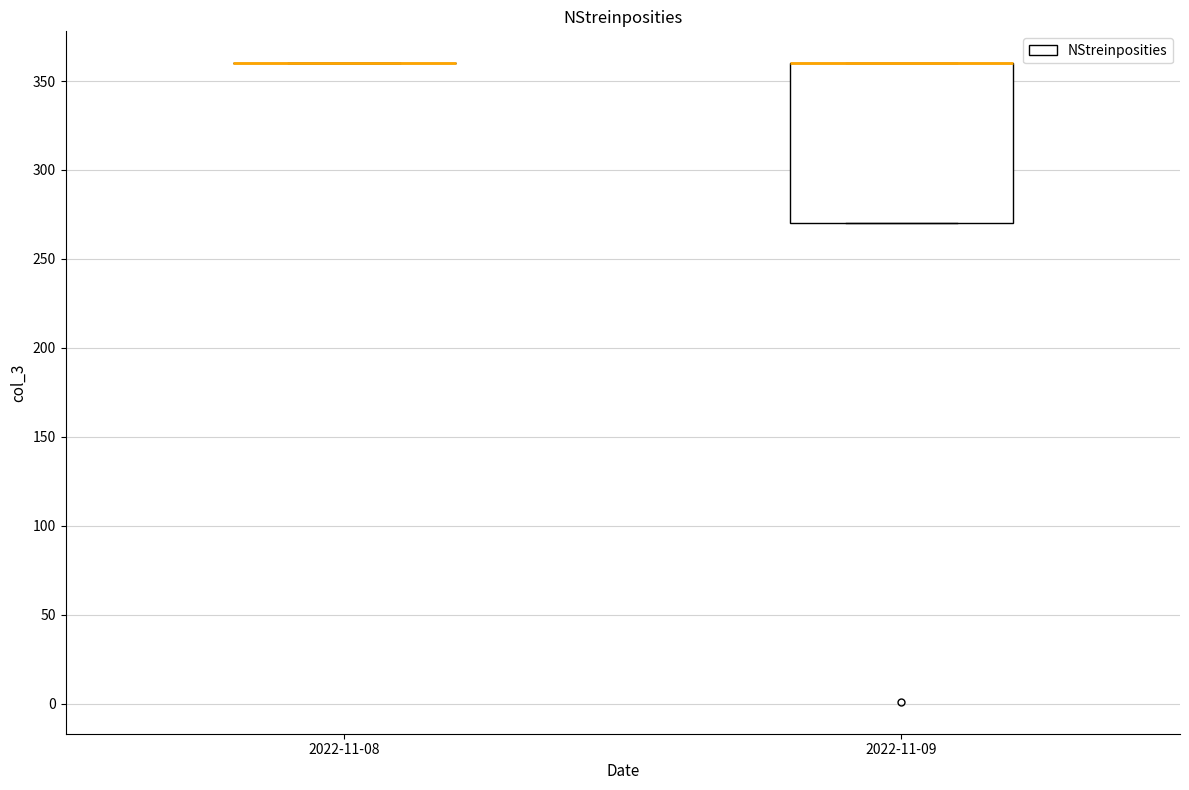

Comparing the boxes themselves (not the whiskers), which one is the tallest?

2022-11-09